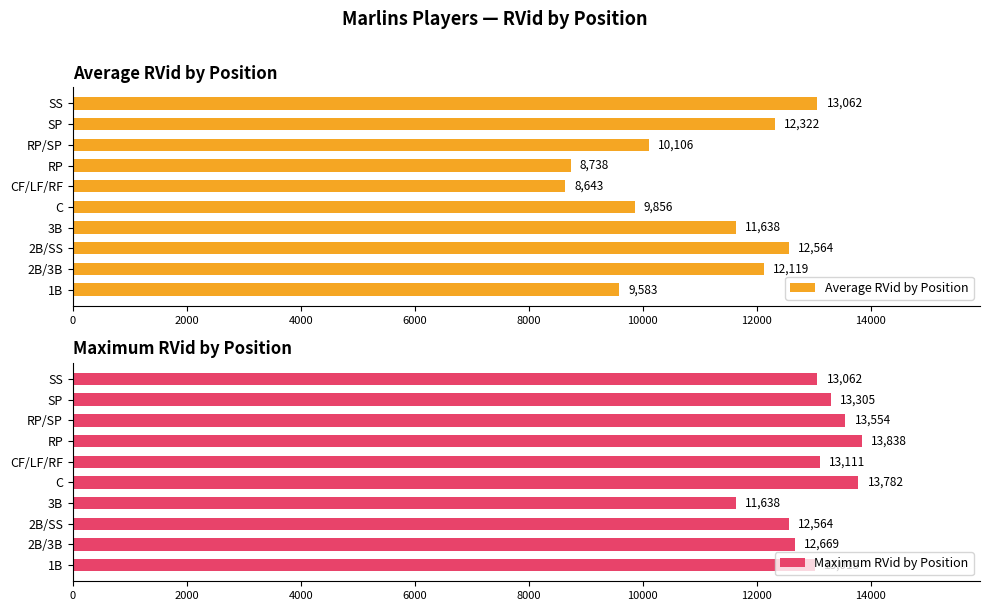

The value of Maximum RVid by Position at CF/LF/RF is 22179. True or false?

False